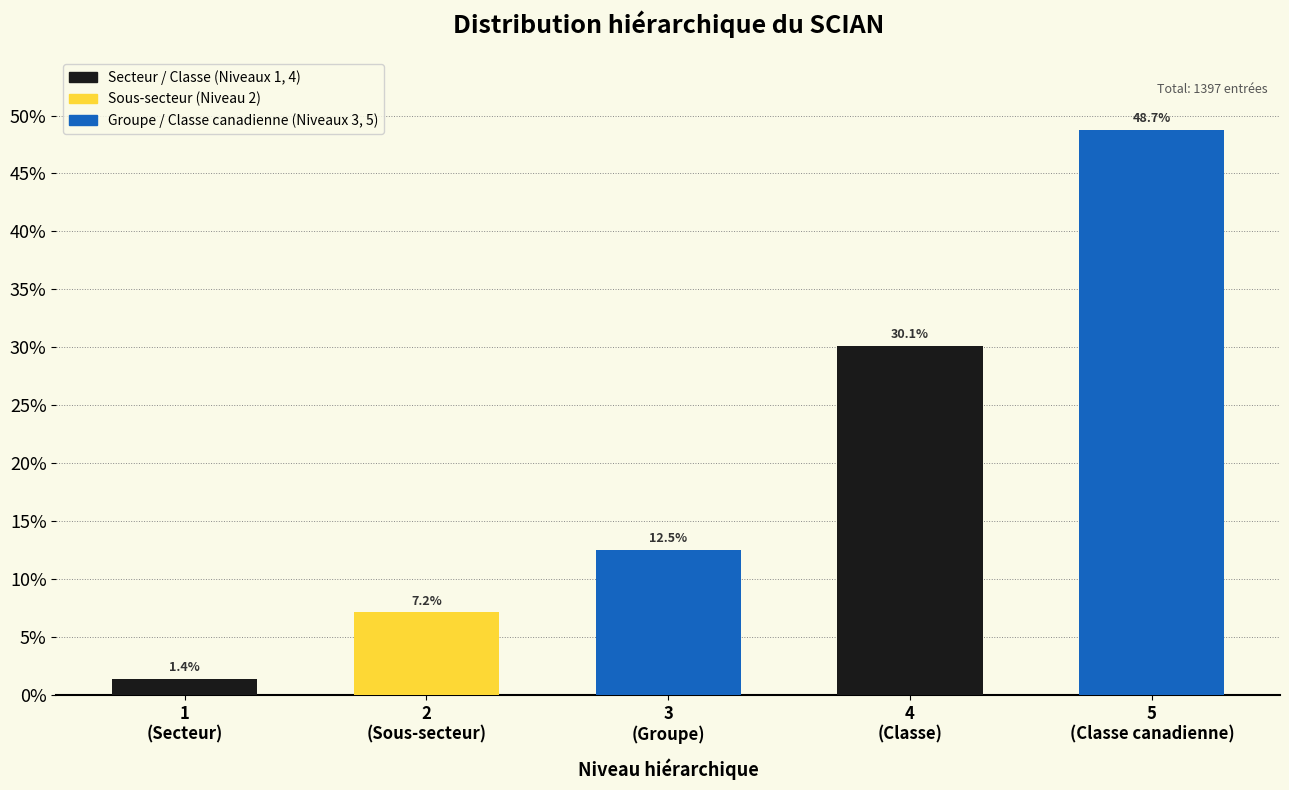

Reading right to left, what are all the values shown in this chart?

48.7	30.1	12.5	7.2	1.4